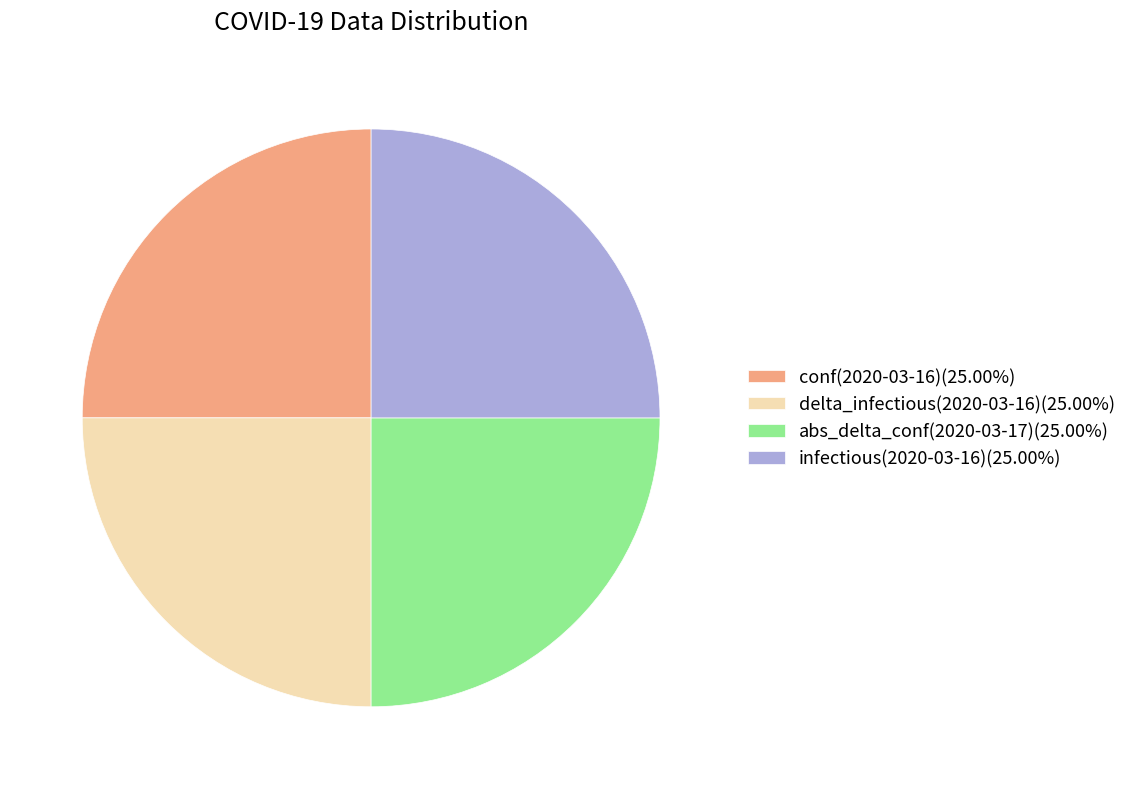

Is there any slice that represents more than half of the pie?

No